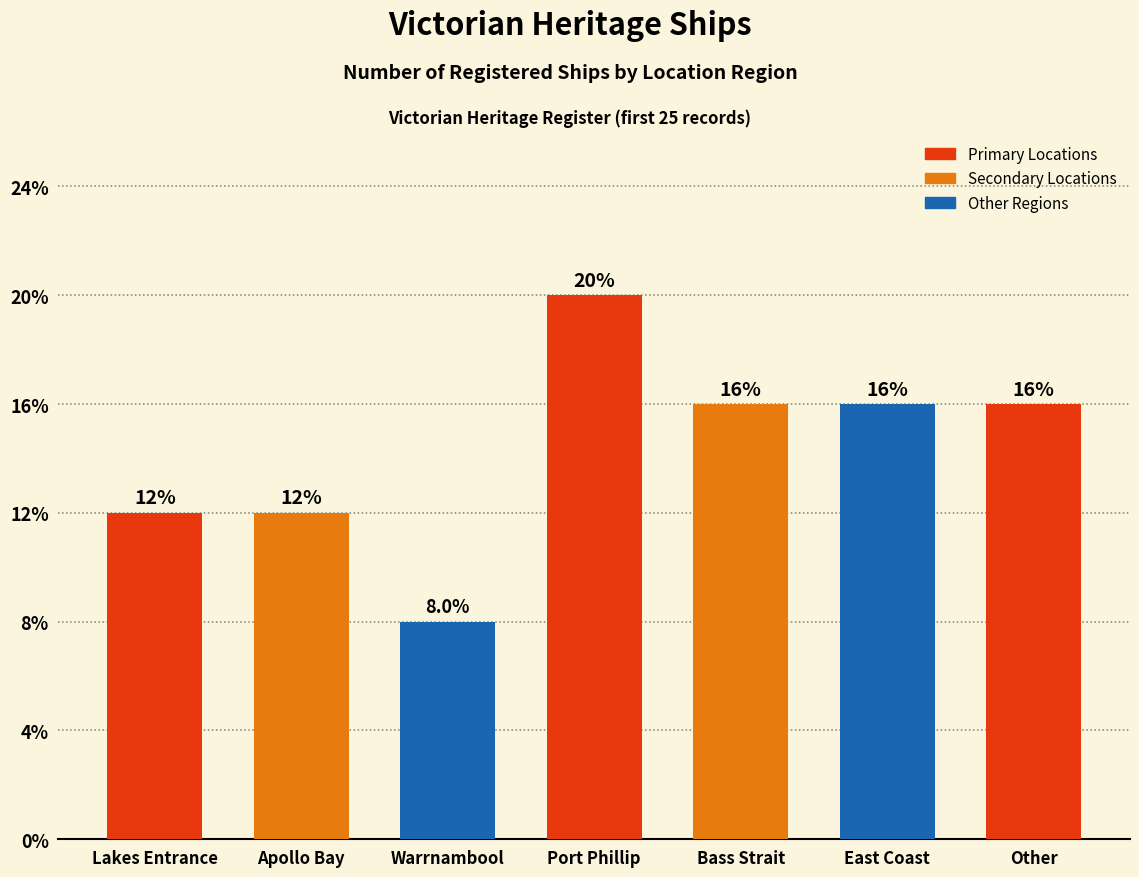

The value at East Coast is 1. True or false?

False